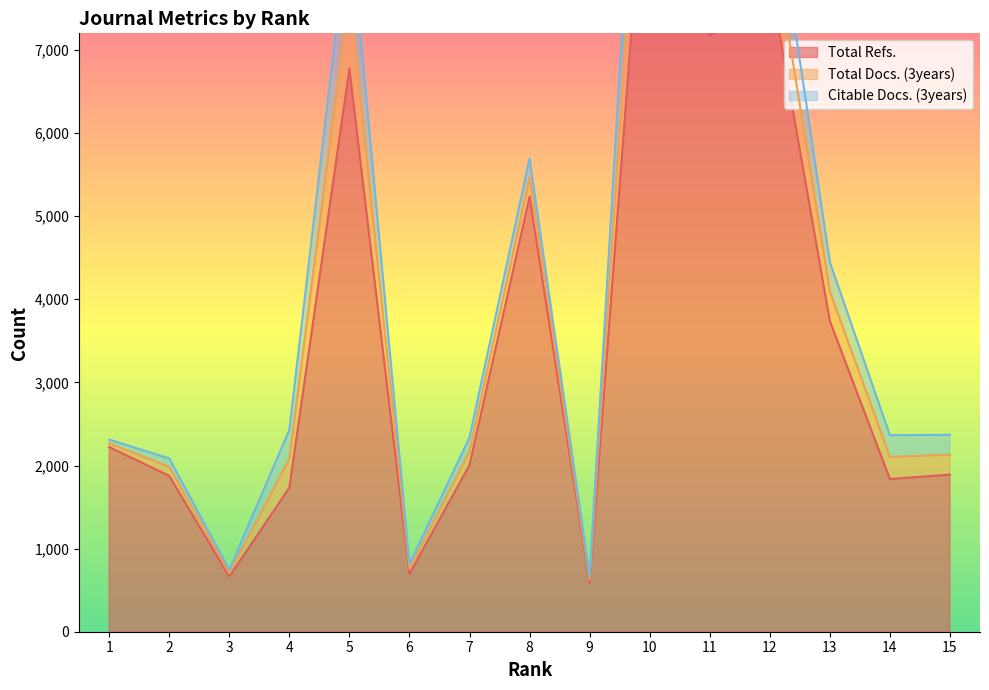

Which series has the largest range (max minus min)?

Total Refs.